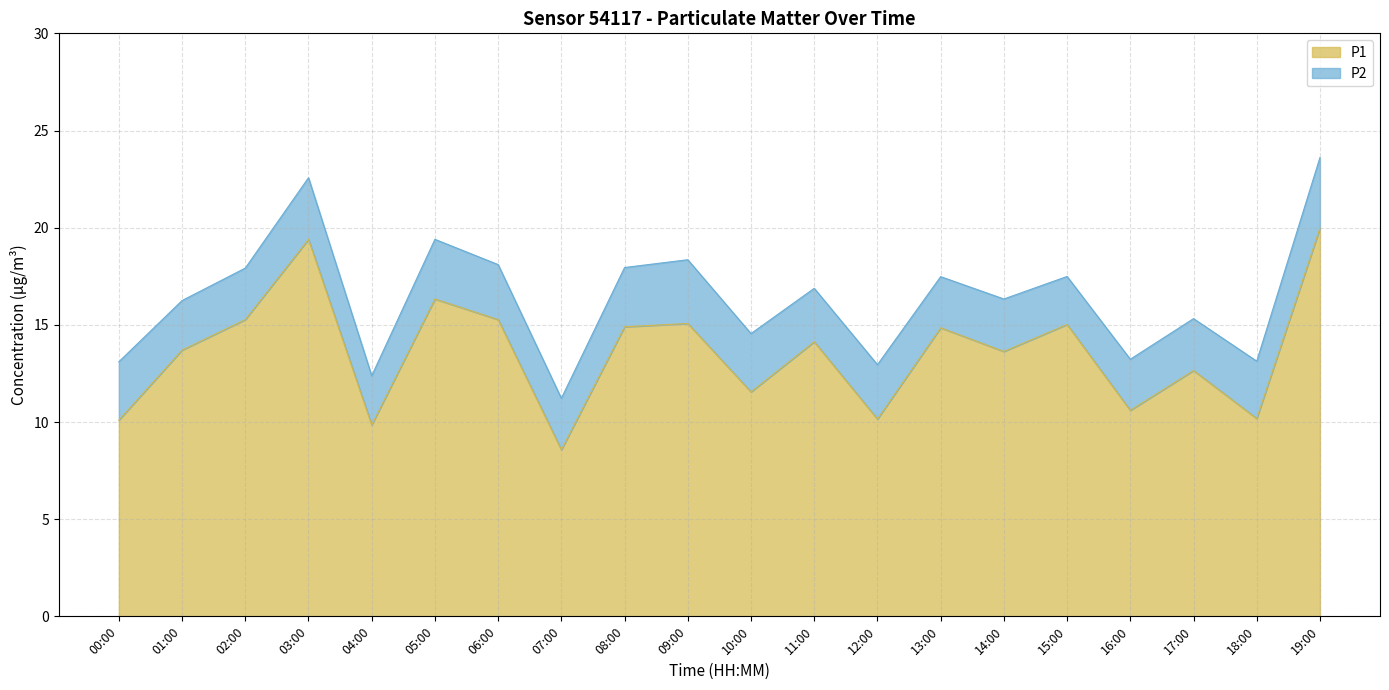

What is the change in value from 01:00 to 03:00?

+5.7